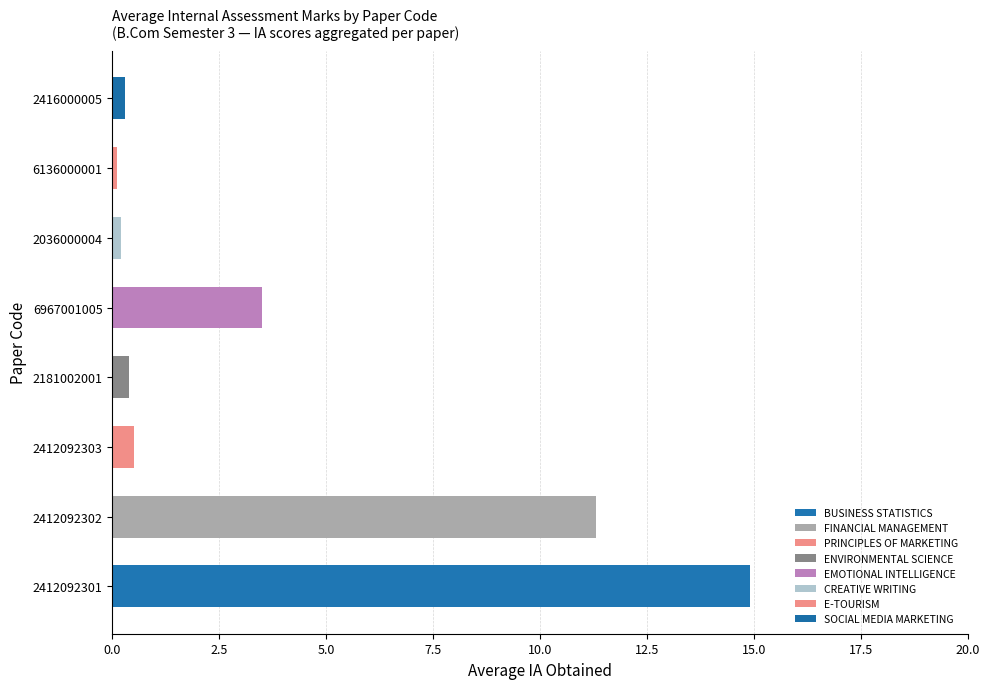

What is the difference between the second highest and minimum values?

11.2